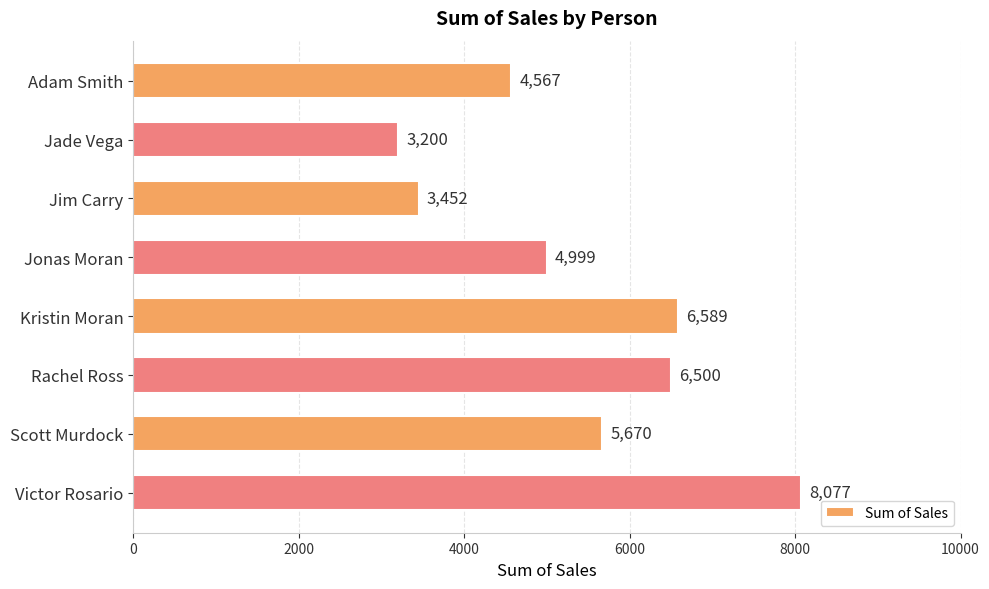

What is the smallest value displayed?

3200